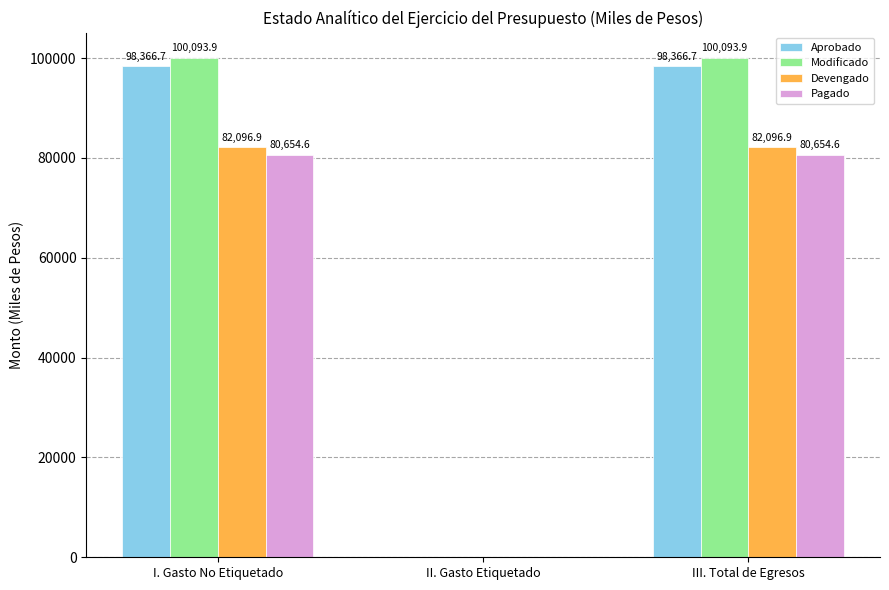

What is the greatest value displayed?

100093.9